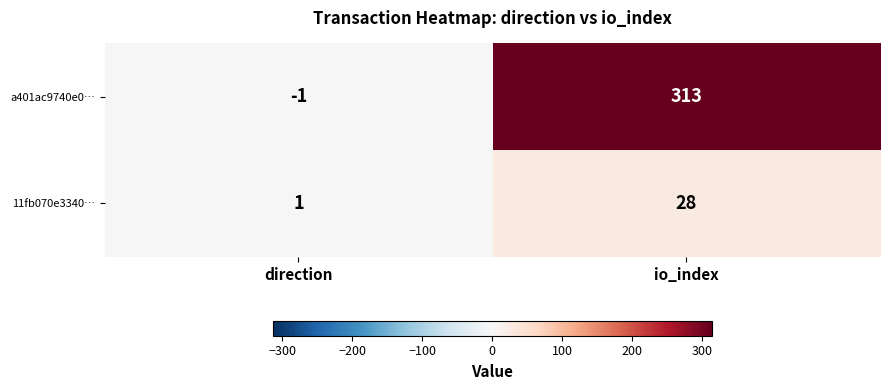

List the labels in order of a401ac9740e0… value, smallest first.

direction, io_index